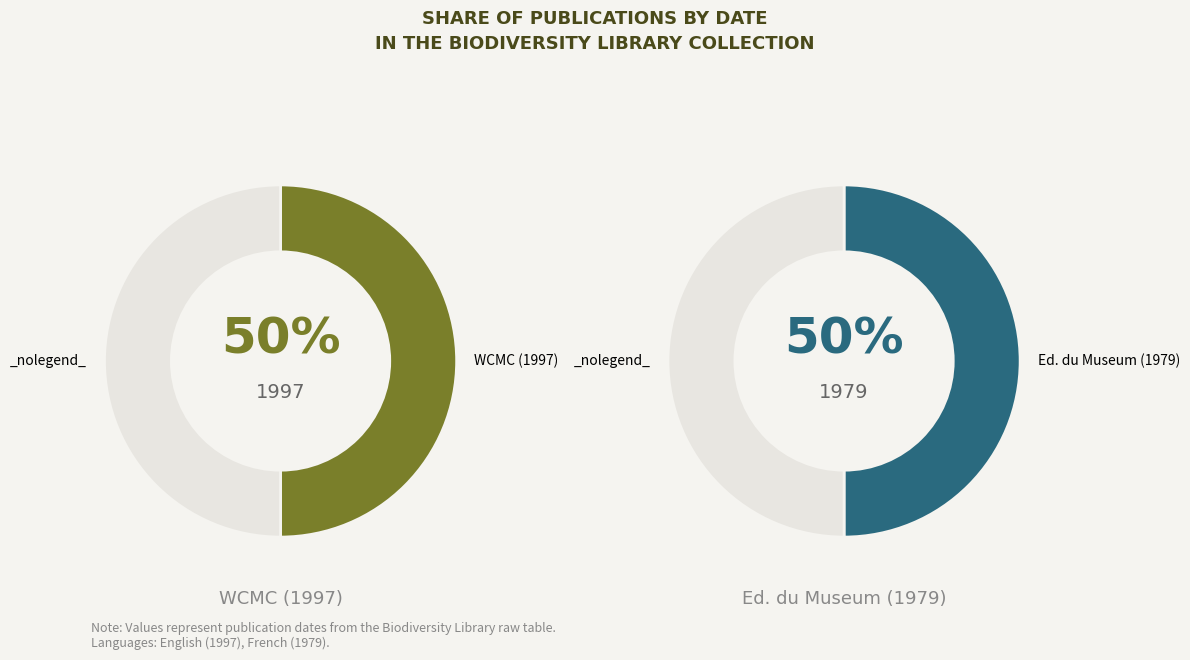

The WCMC (1997) slice represents 50% of the pie. True or false?

True